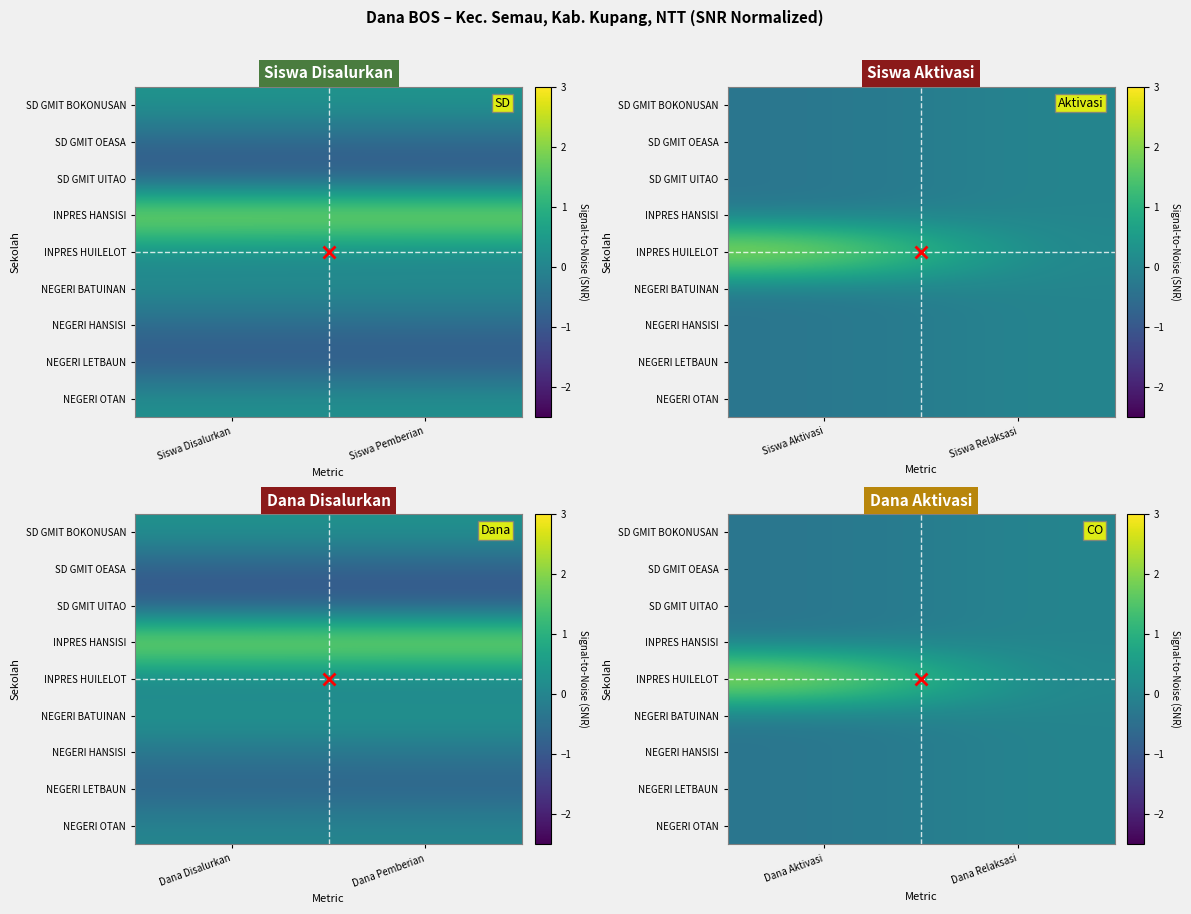

At which label does NEGERI LETBAUN reach its peak?

Dana Relaksasi